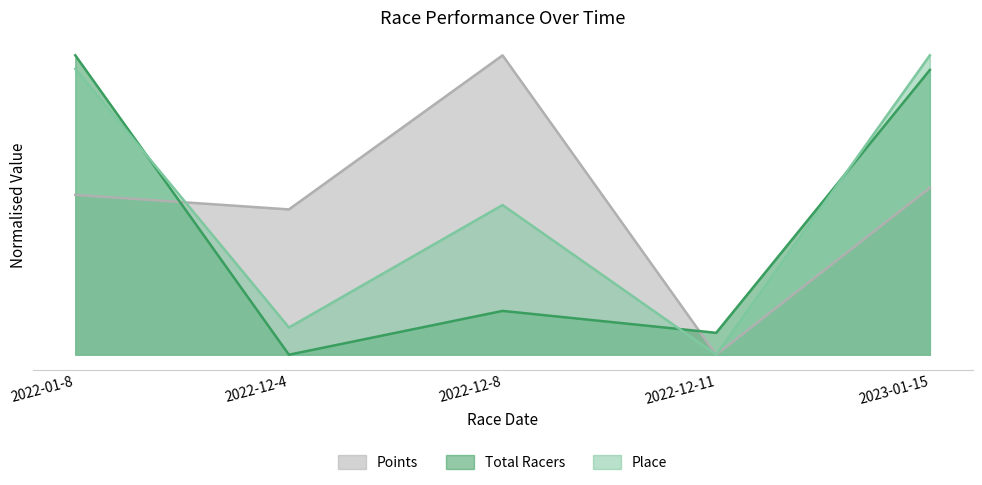

Is the value of Points at 2022-12-11 greater than the value of Place at 2022-12-4?

No